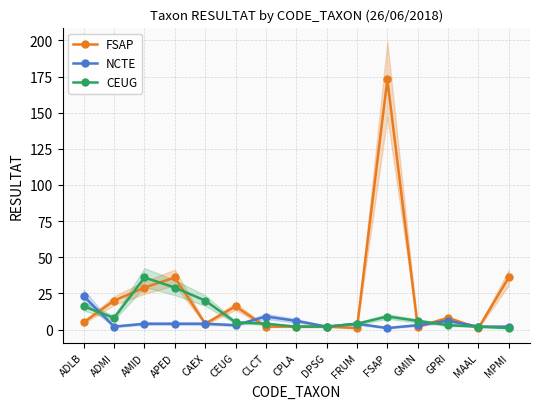

List the labels in order of FSAP value, smallest first.

FRUM, MAAL, CLCT, CPLA, DPSG, GMIN, CAEX, ADLB, GPRI, CEUG, ADMI, AMID, APED, MPMI, FSAP